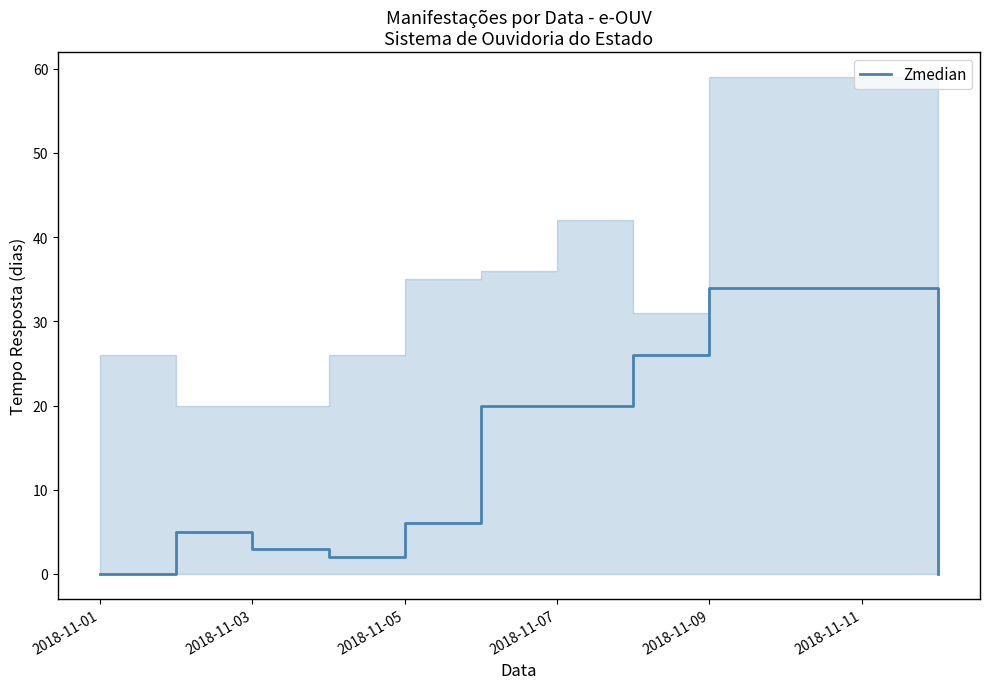

The chart shows a value of 20 at 2018-11-07. True or false?

True